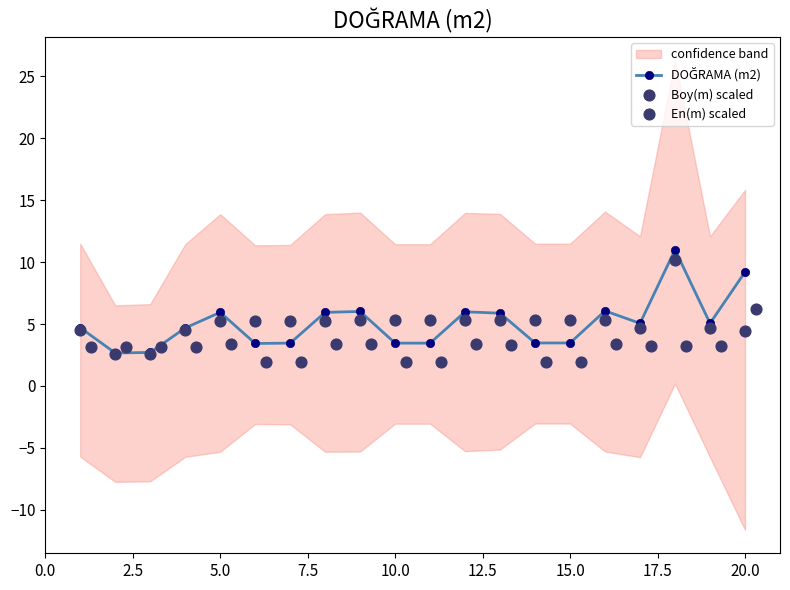

Is the value of Boy(m) scaled at 10 greater than the value of En(m) scaled at 15.0?

Yes